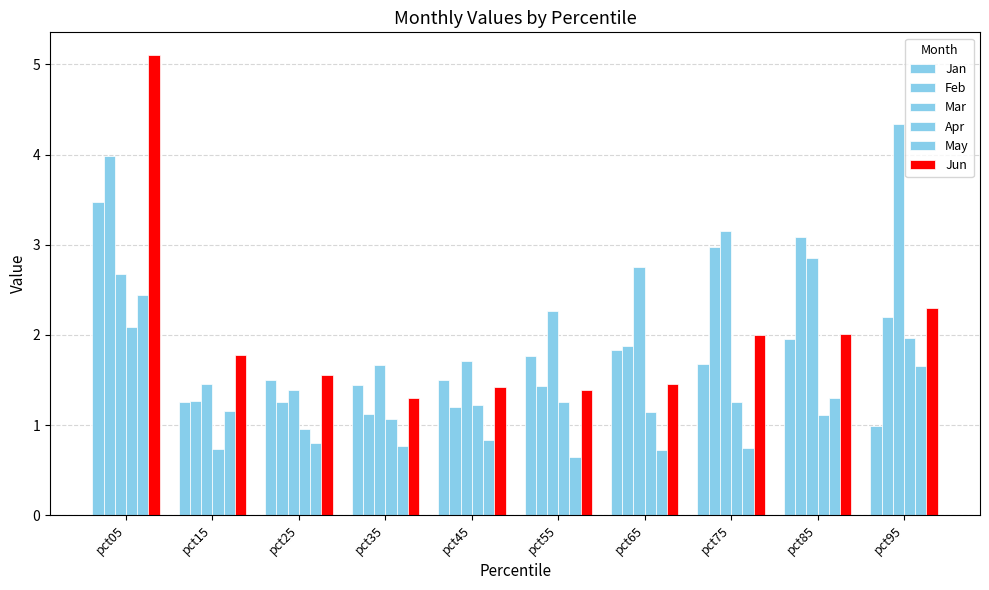

Is it true that Apr equals 0.7 at pct15?

True